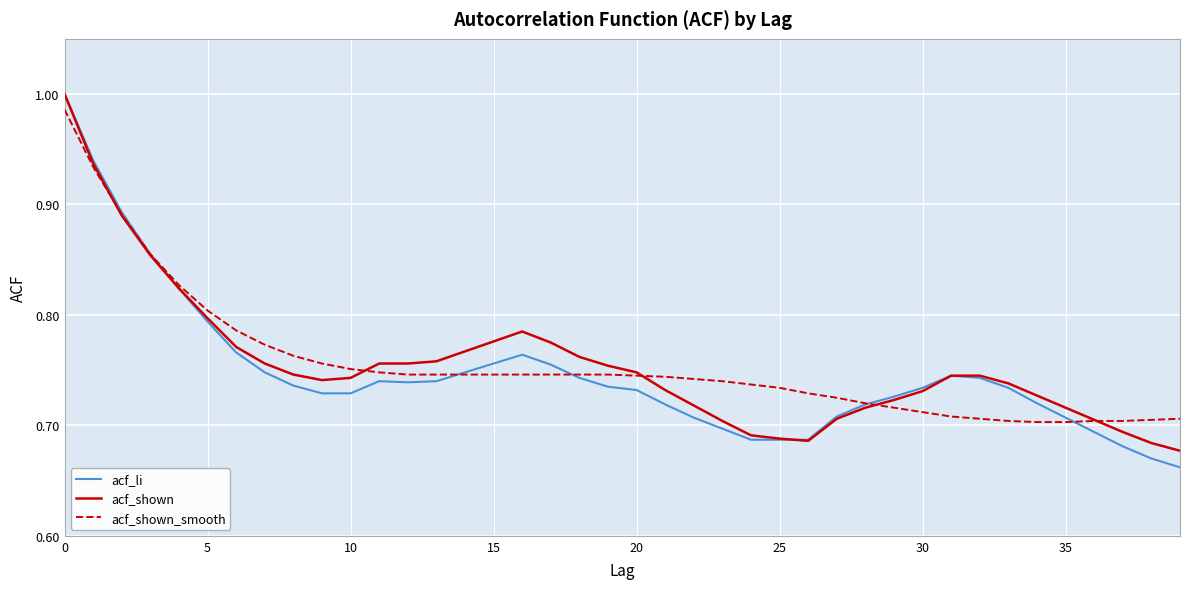

Which series has the largest range (max minus min)?

acf_li